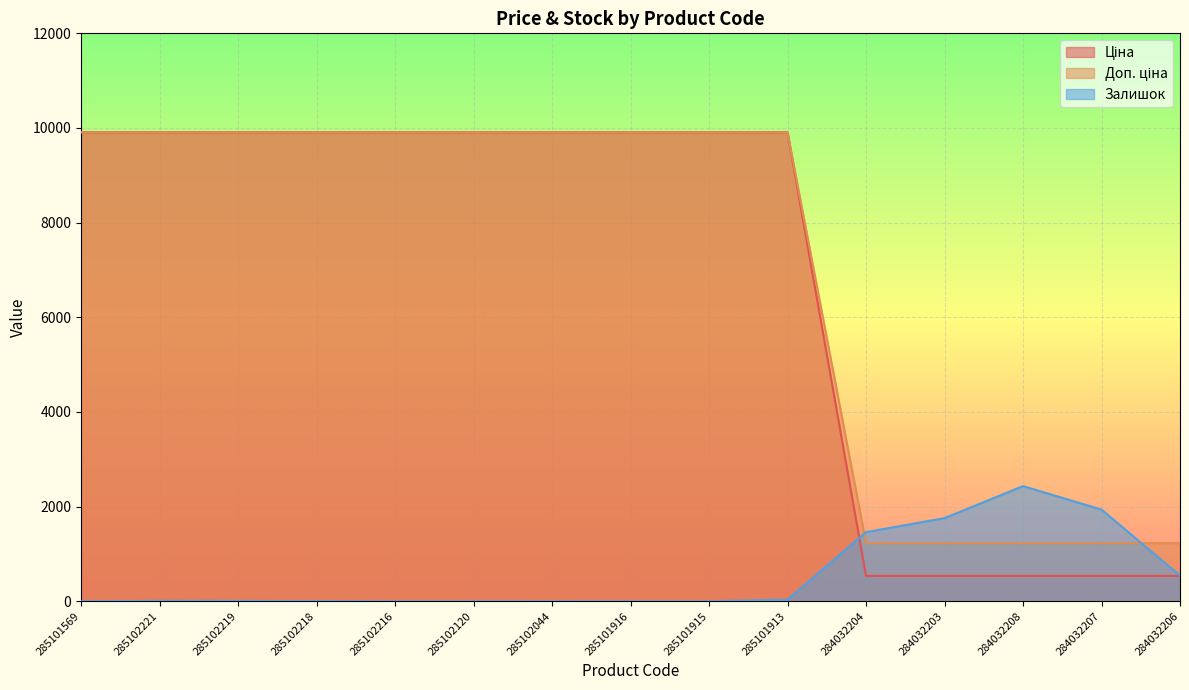

What position from the left is 285101915?

9